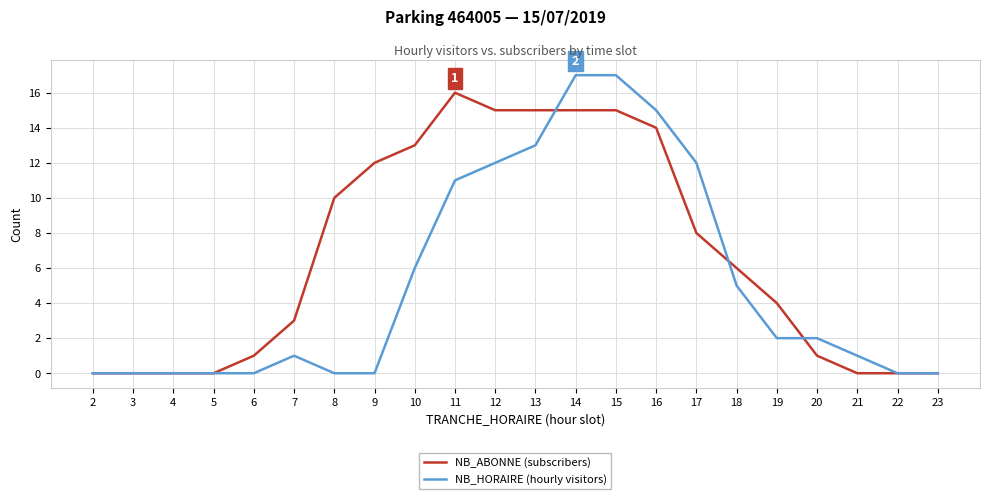

Rank the series by their average value, from lowest to highest.

NB_HORAIRE (hourly visitors), NB_ABONNE (subscribers)